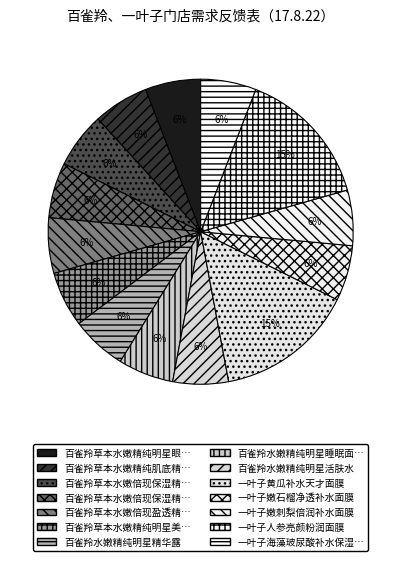

How many slices are in this pie chart?

14